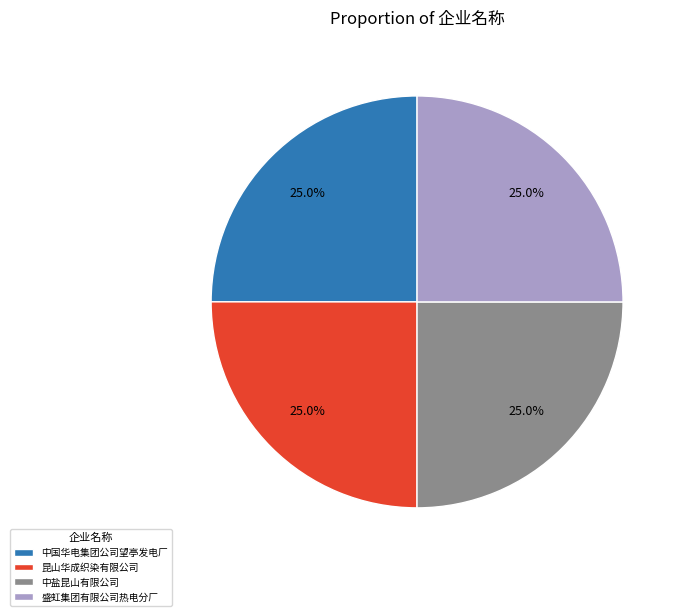

Is 中盐昆山有限公司 the majority of the pie?

No